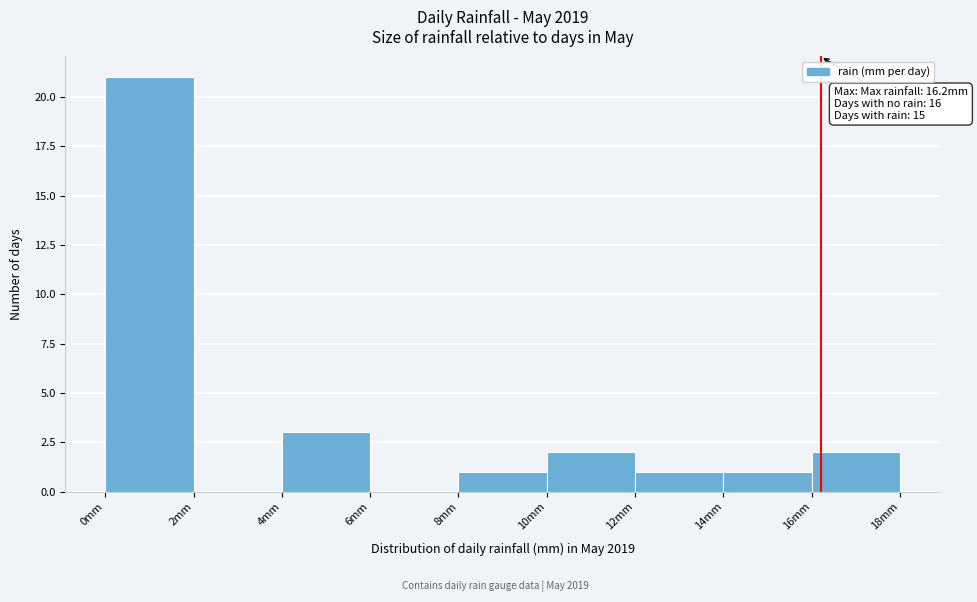

Over which range of the x-axis is the bar tallest?

0 to 2